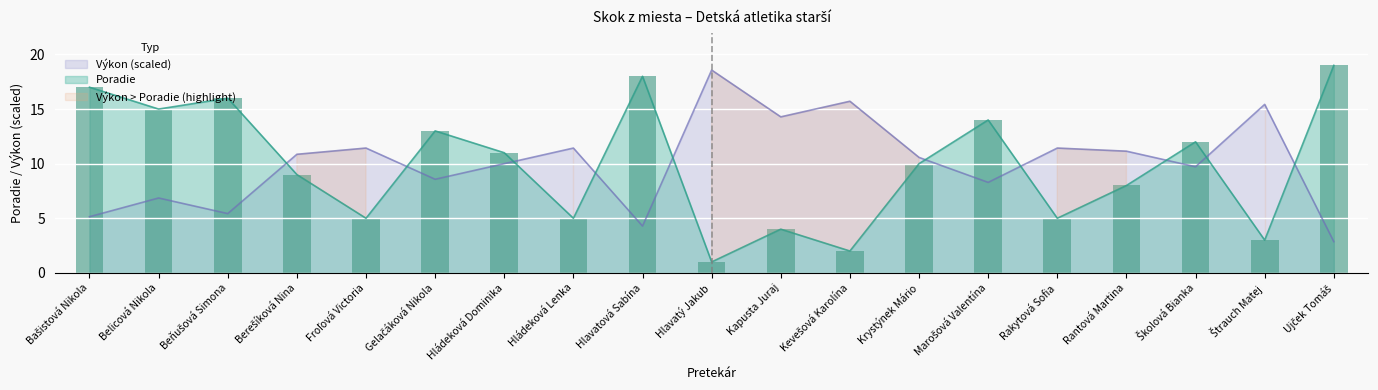

The Poradie series shows 5.0 at Froľová Victoria. True or false?

True